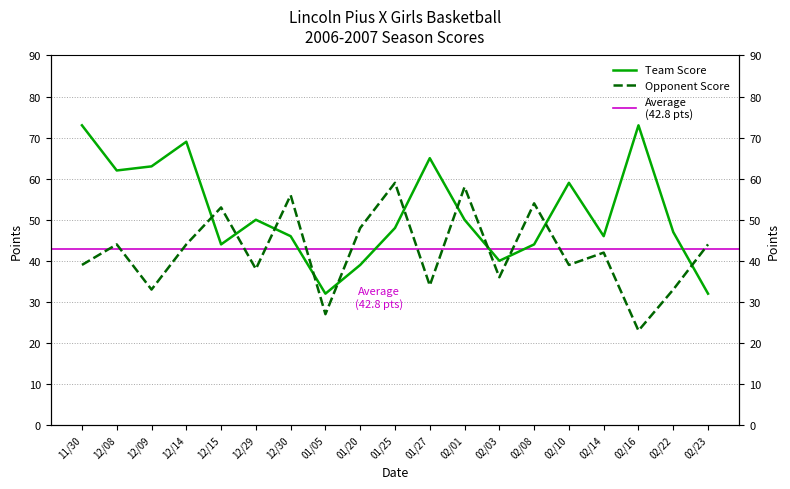

At which label does Team Score reach its minimum?

01/05